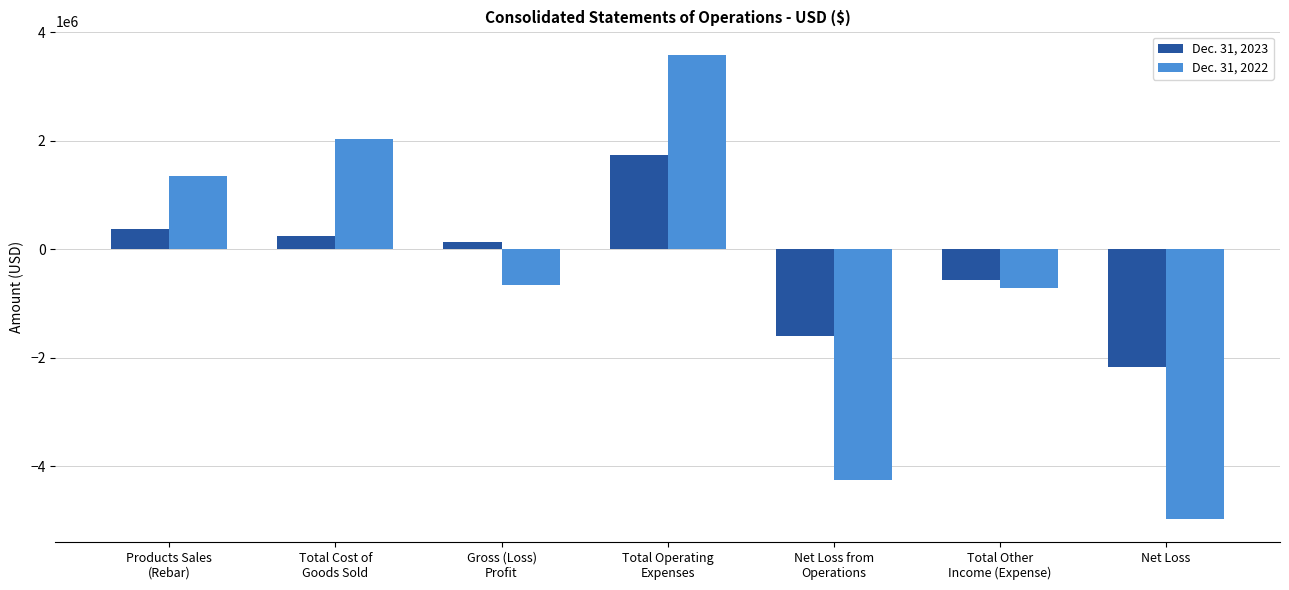

Does the chart contain any negative values?

Yes